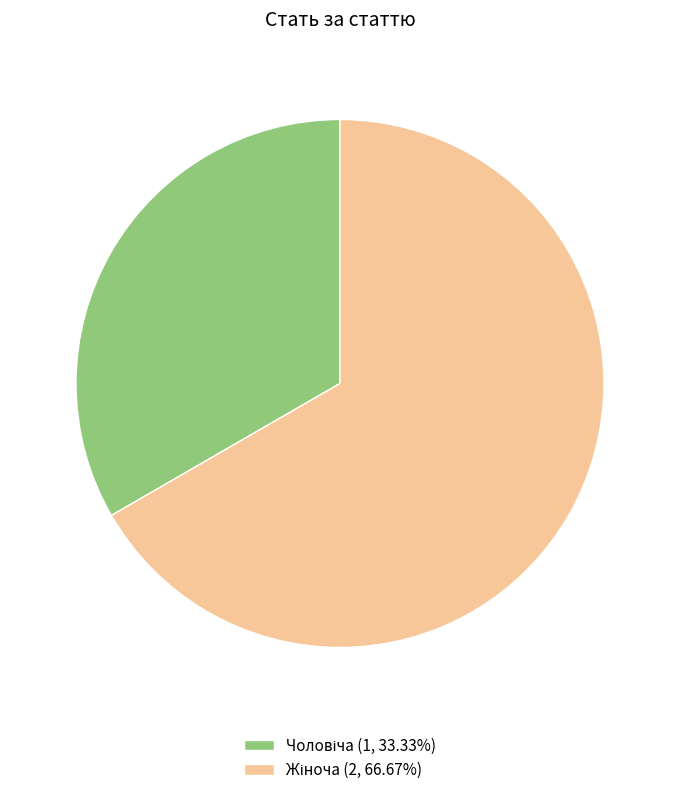

What is the total percentage of Чоловіча and Жіноча?

100.0%